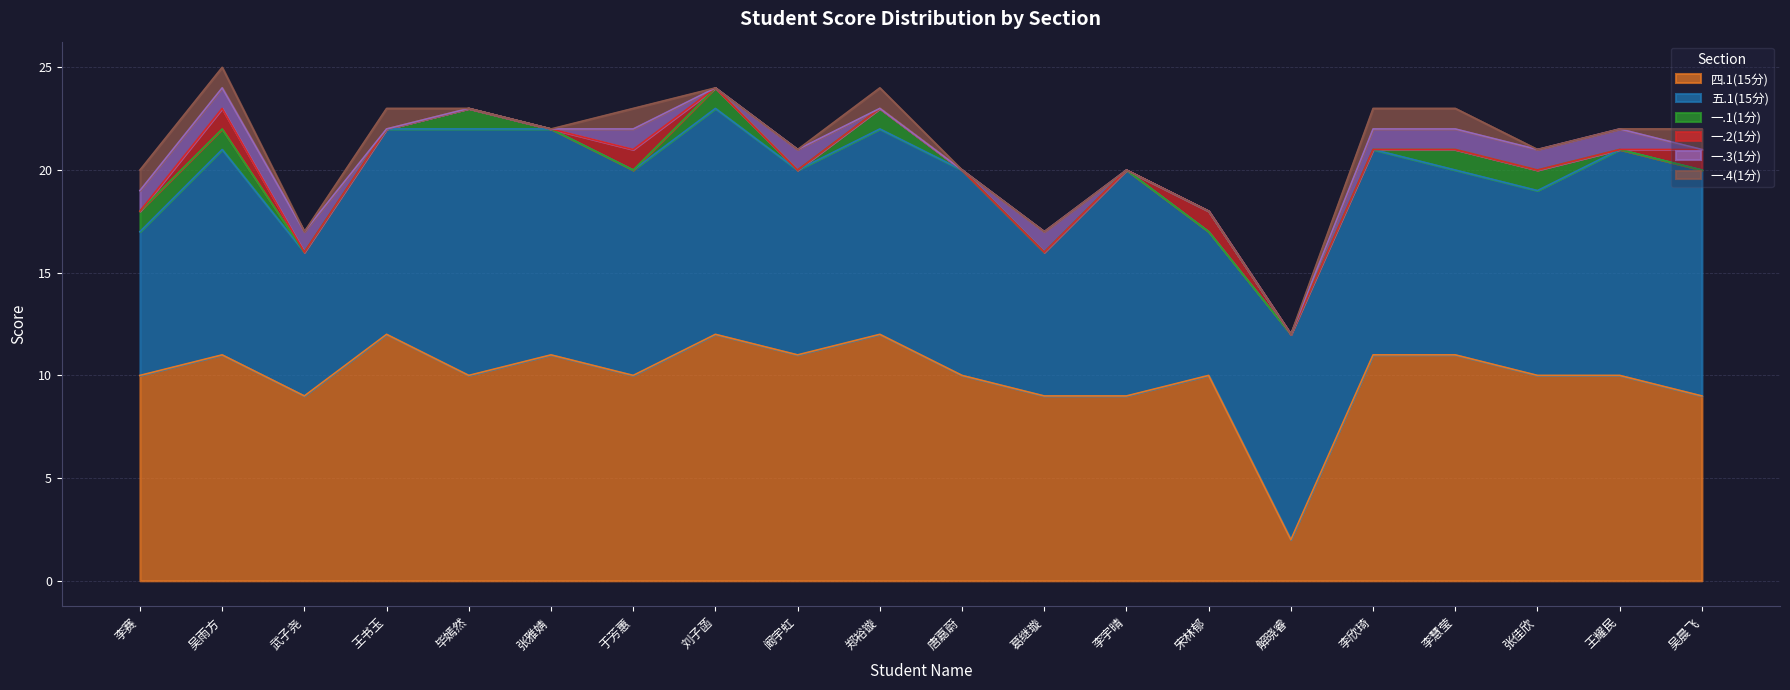

Which series changed the most between 王书玉 and 葛继璇?

四.1(15分)